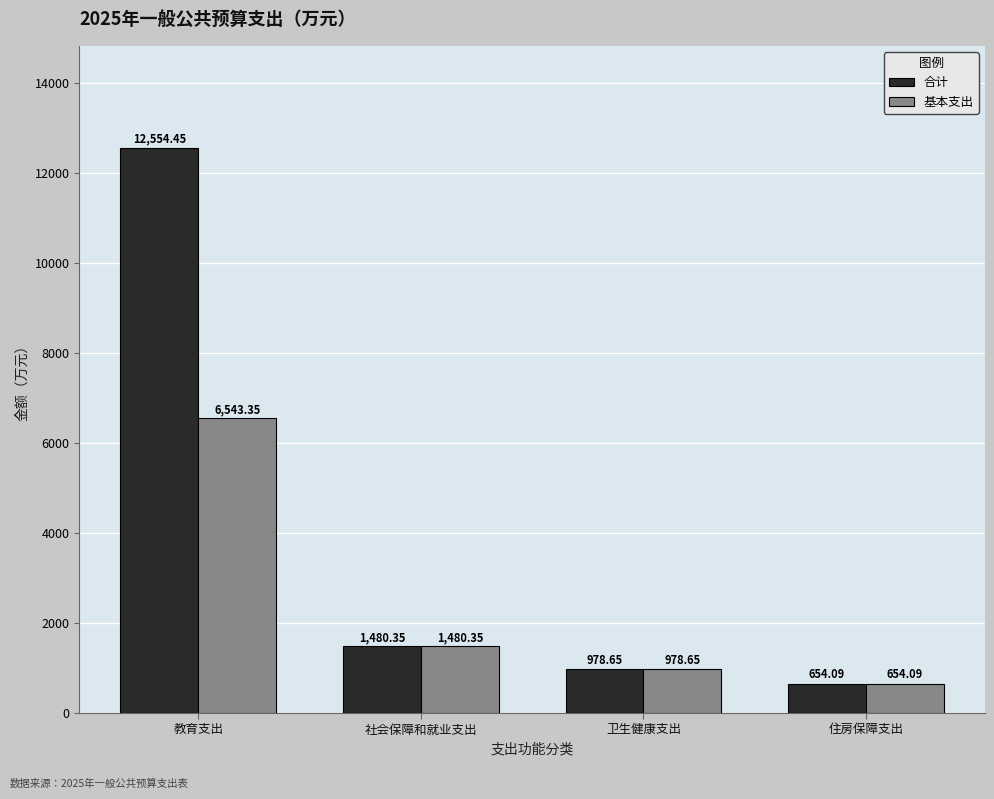

Count the number of data series in this chart.

2